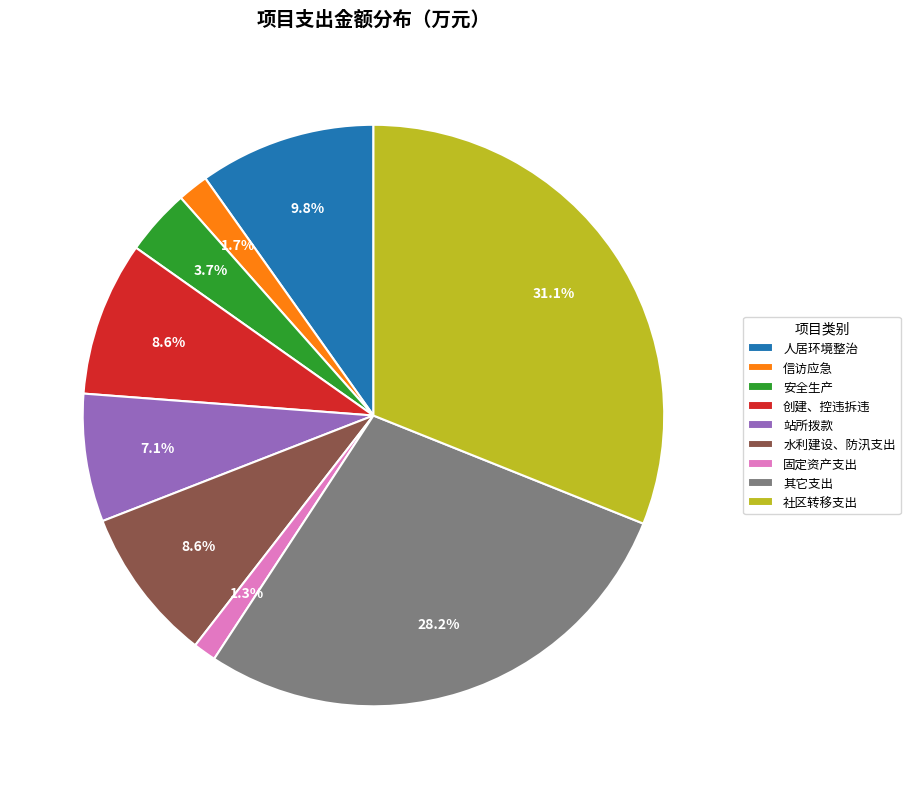

Which has a higher value, 安全生产 or 固定资产支出?

安全生产